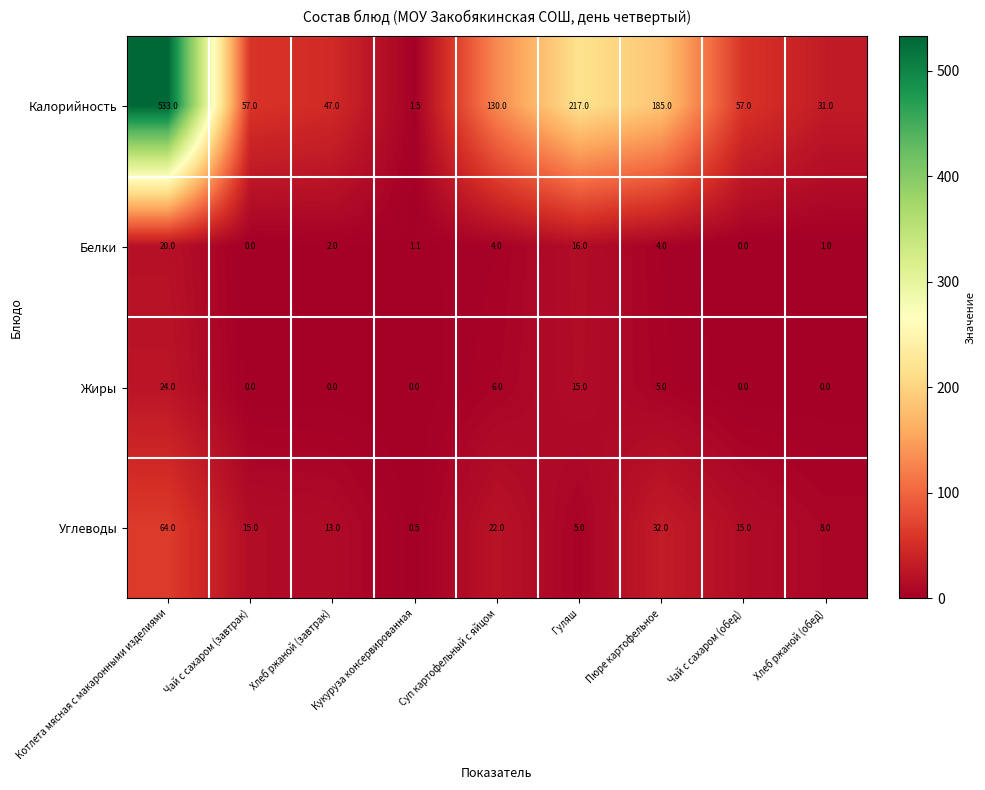

At Суп картофельный с яйцом, list the series in order from largest to smallest.

Калорийность, Углеводы, Жиры, Белки